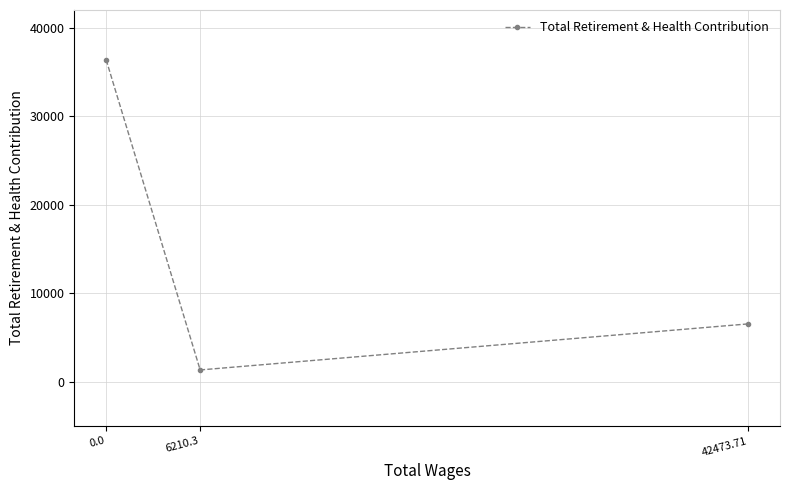

Reading left to right, what are all the values shown in this chart?

42473.71=6538.0	6210.3=1339.2	0.0=36301.9